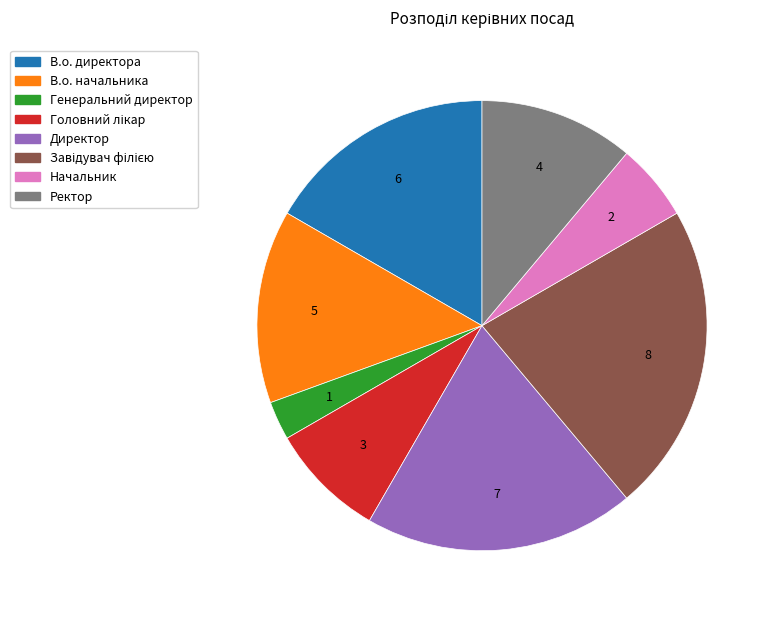

Which category has the smallest portion of the pie?

Генеральний директор